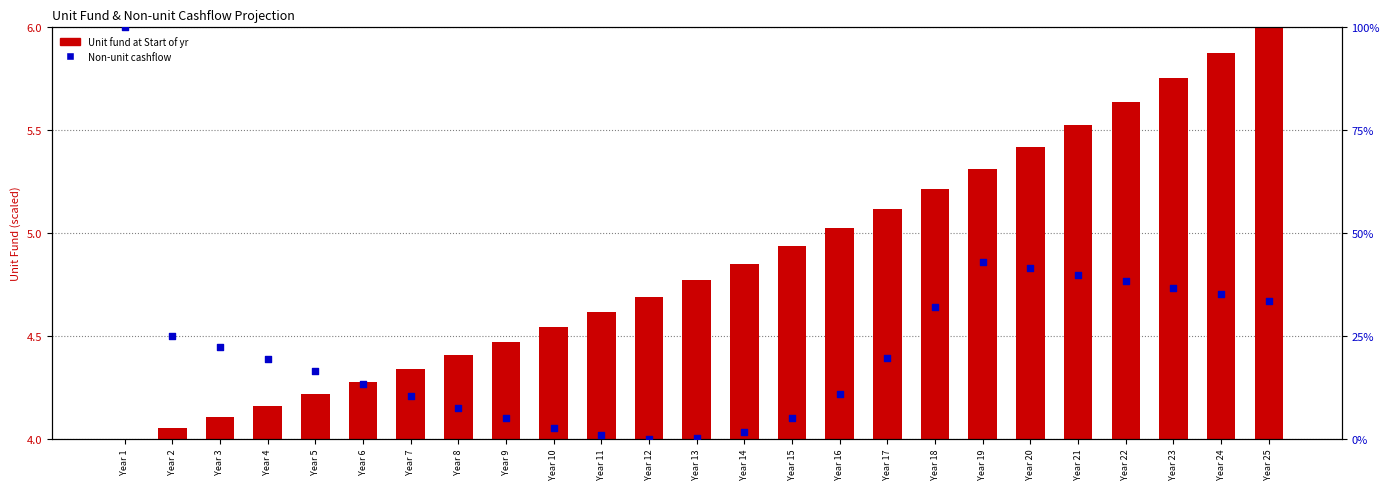

Which series reaches the maximum Y coordinate?

Non-unit cashflow